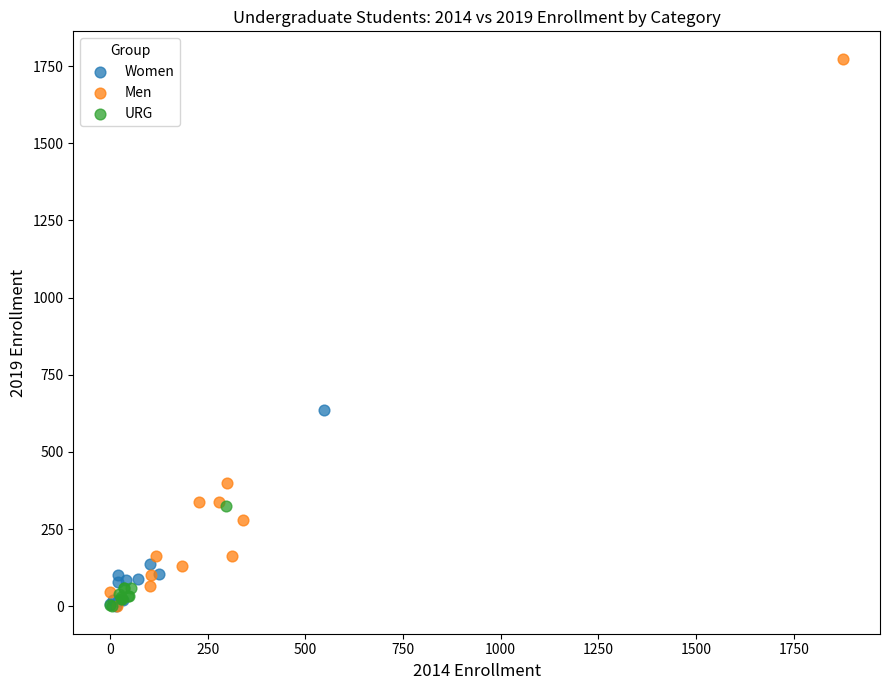

Which series has the largest Y range (max minus min)?

Men